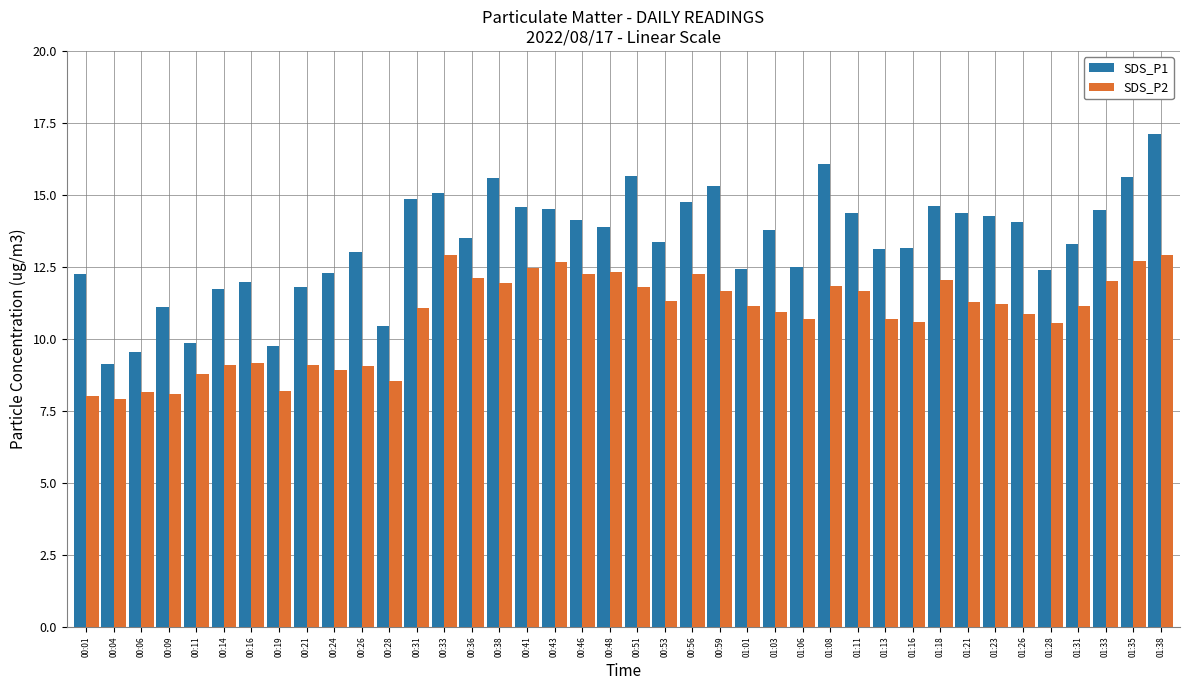

How many groups of bars are there?

40